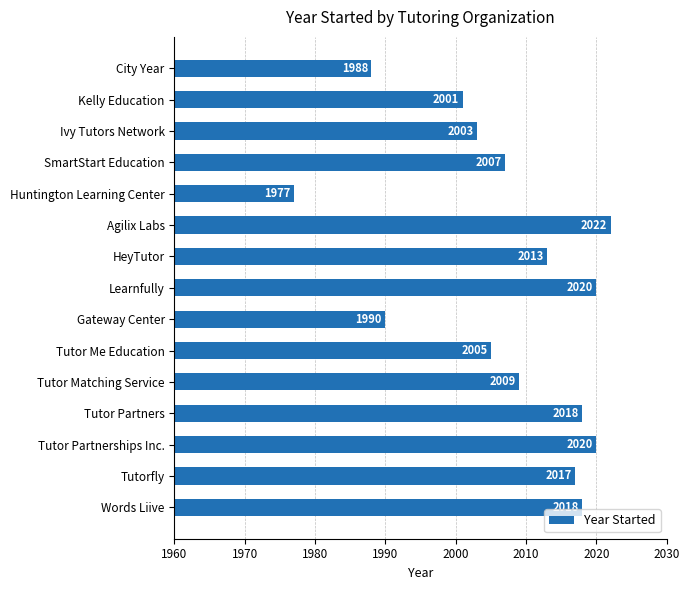

Between Kelly Education and Ivy Tutors Network, which is larger?

Ivy Tutors Network